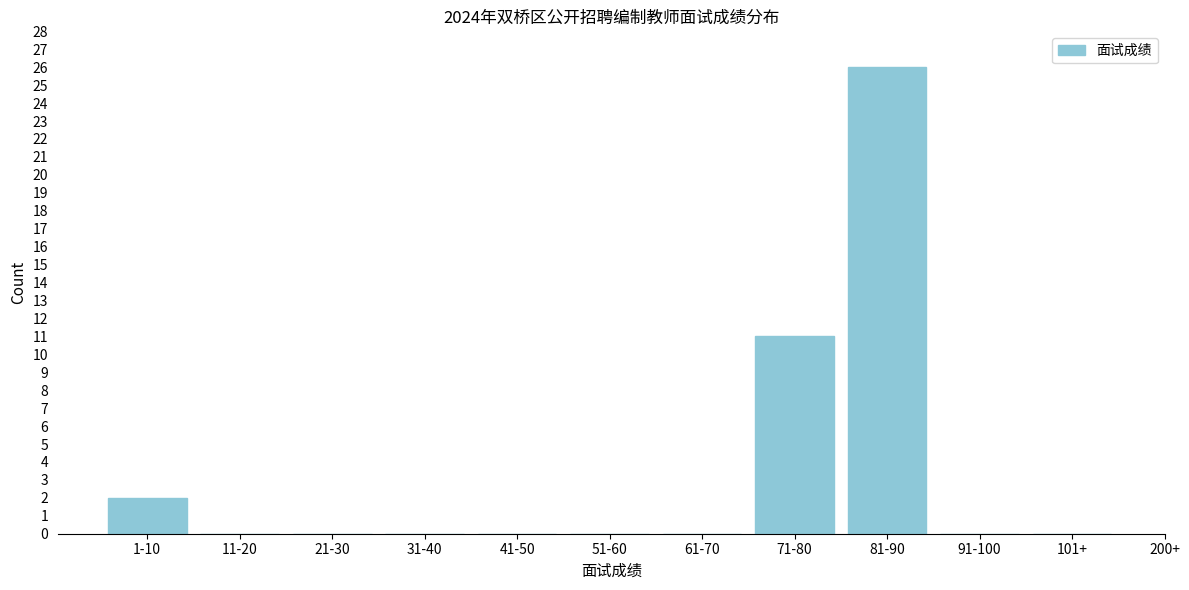

Reading left to right, list all the values displayed in this chart.

1-10=2	11-20=0	21-30=0	31-40=0	41-50=0	51-60=0	61-70=0	71-80=11	81-90=26	91-100=0	101+=0